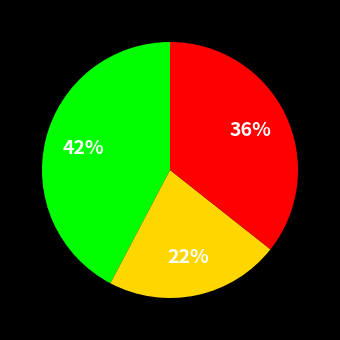

To the nearest percent, what is the average slice percentage?

33%